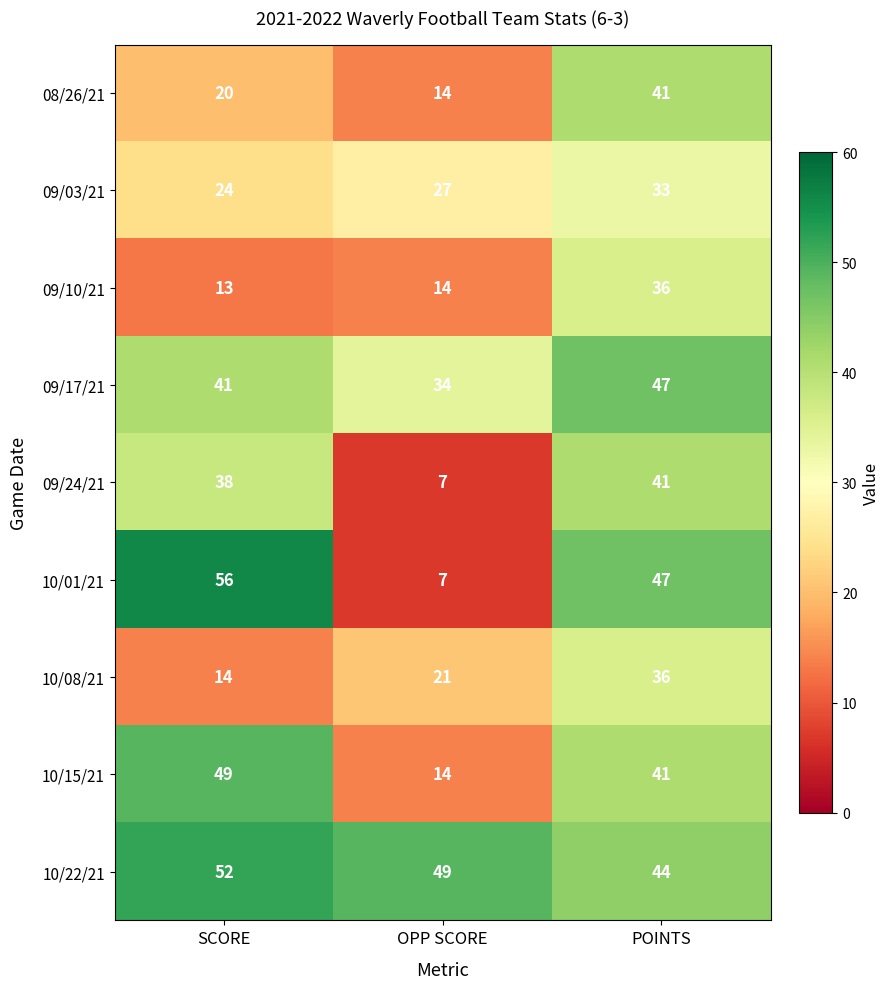

True or false: 09/03/21 has a value of 24 at SCORE.

True